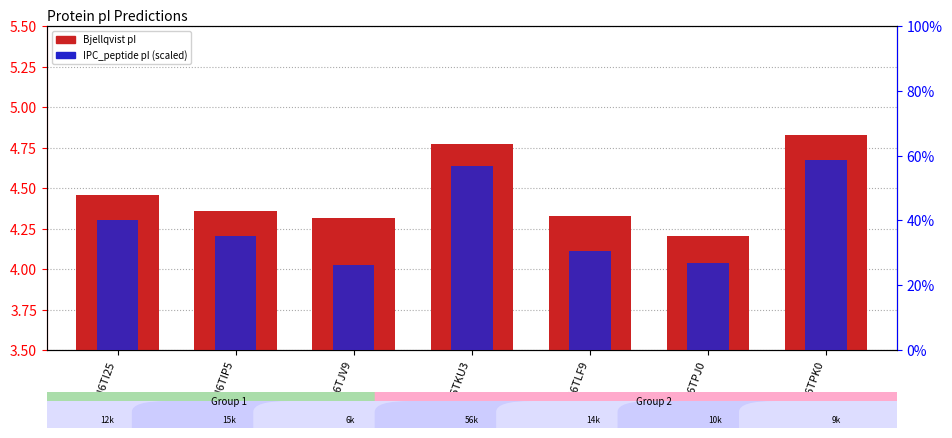

What is the value of the IPC_peptide bar at the 4th from the left?

56.7